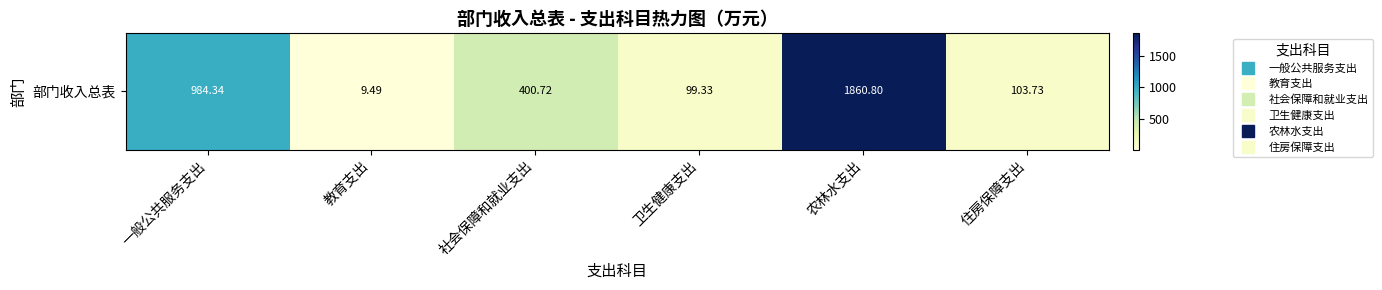

What is the average value?

576.4